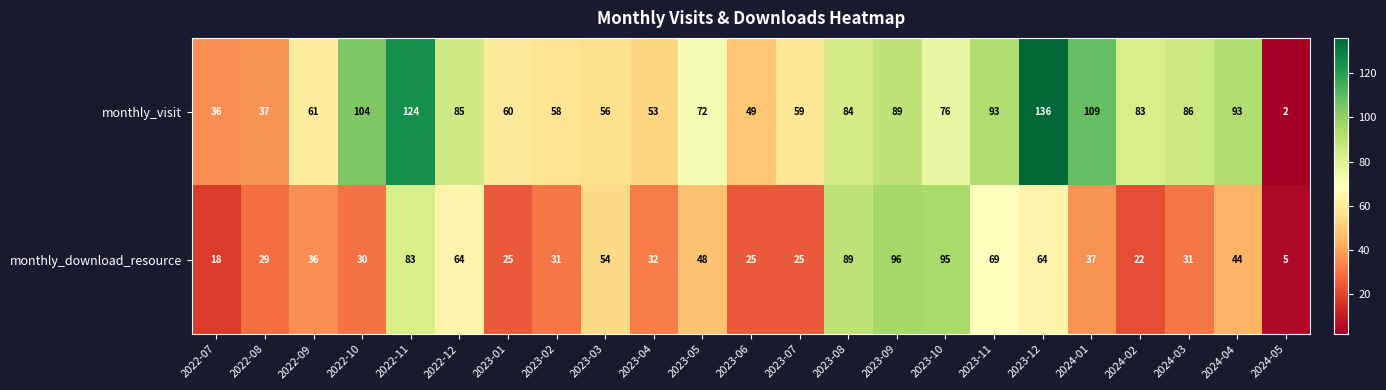

Rank the series by their maximum value, from lowest to highest.

monthly_download_resource, monthly_visit